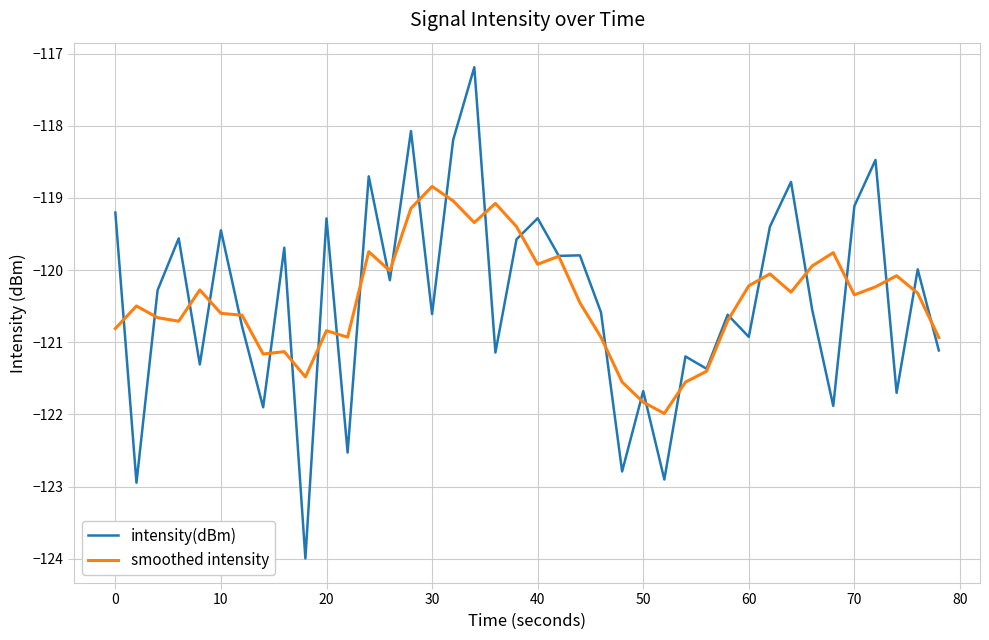

Which series has the widest spread of values?

intensity(dBm)